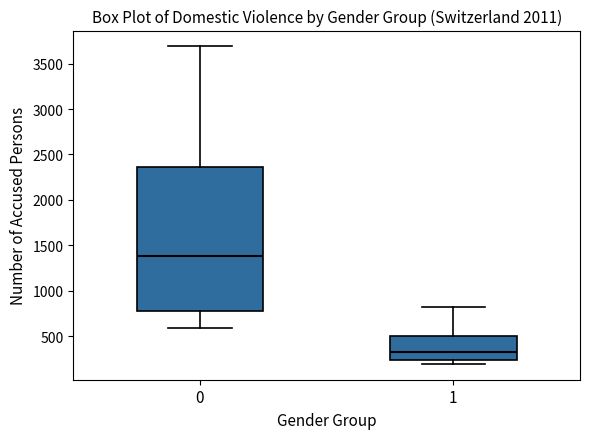

Reading left to right, read every box against the y-axis: the position of its median line, the range the box covers, and the ends of its whiskers. The values are not printed on the chart, so give them approximately, as read against the axis.

0: median 1400, box 800 to 2350, whiskers 600 to 3700
1: median 300, box 250 to 500, whiskers 200 to 800